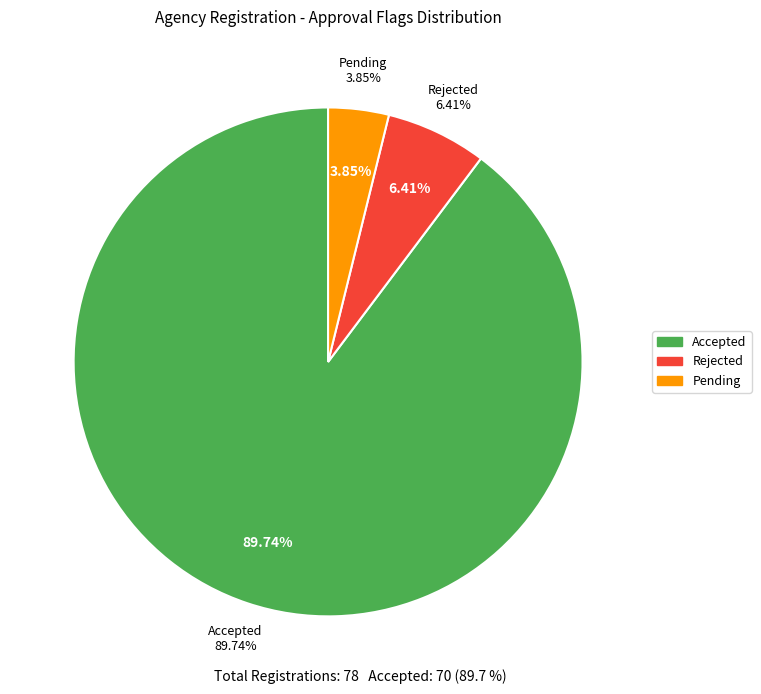

Between Rejected and Pending, which is larger?

Rejected